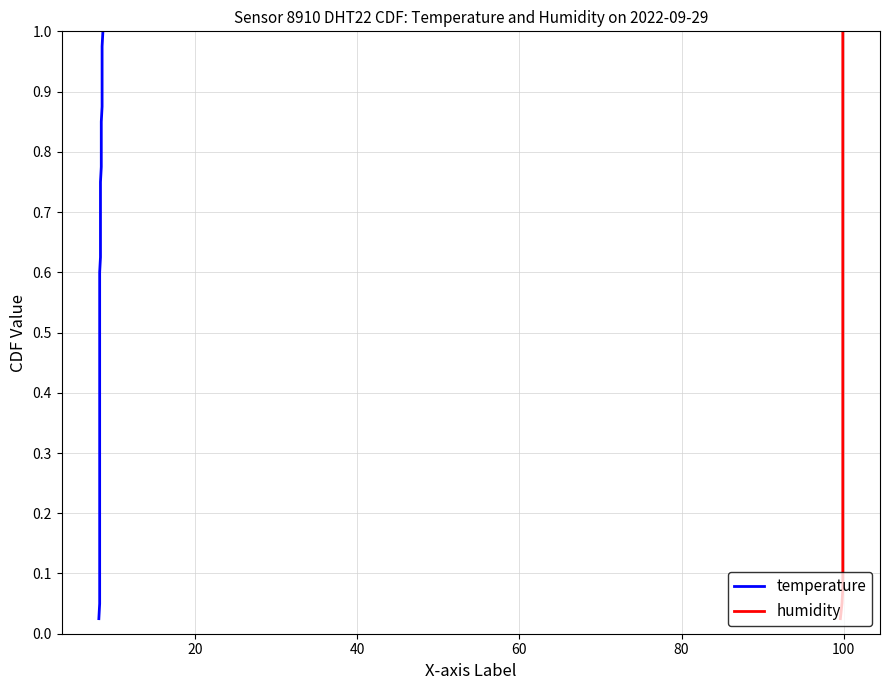

What is the difference between the maximum and minimum values in the humidity series?

1.0